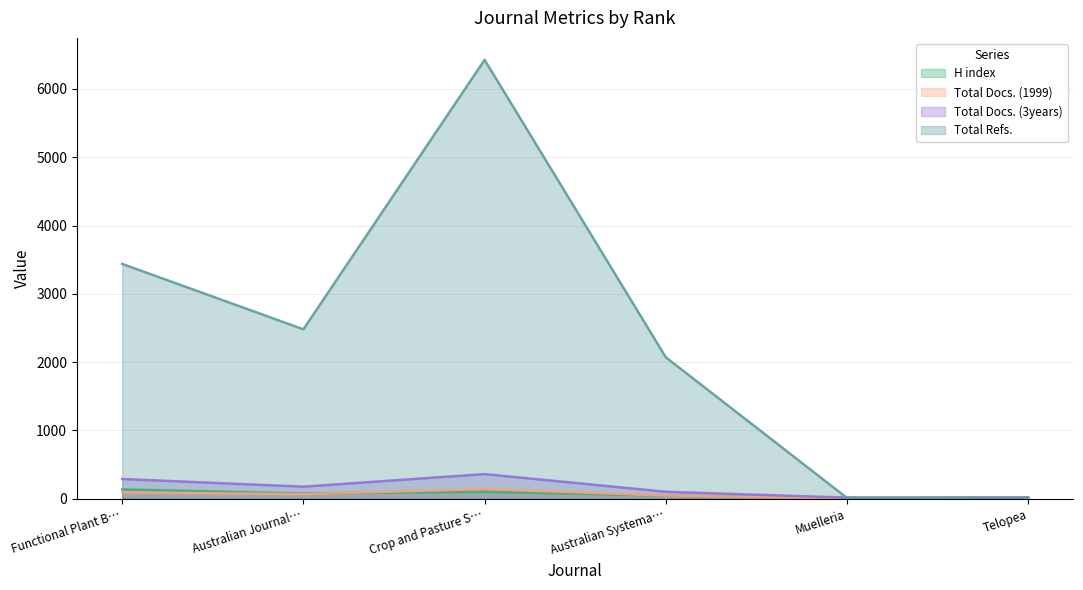

True or false: Total Docs. (1999) has more than 0 points higher than both neighbors.

True